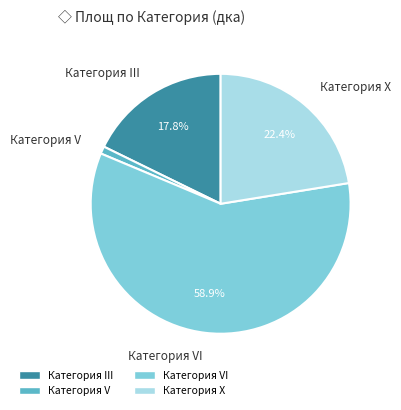

Is there any slice that represents more than half of the pie?

Yes